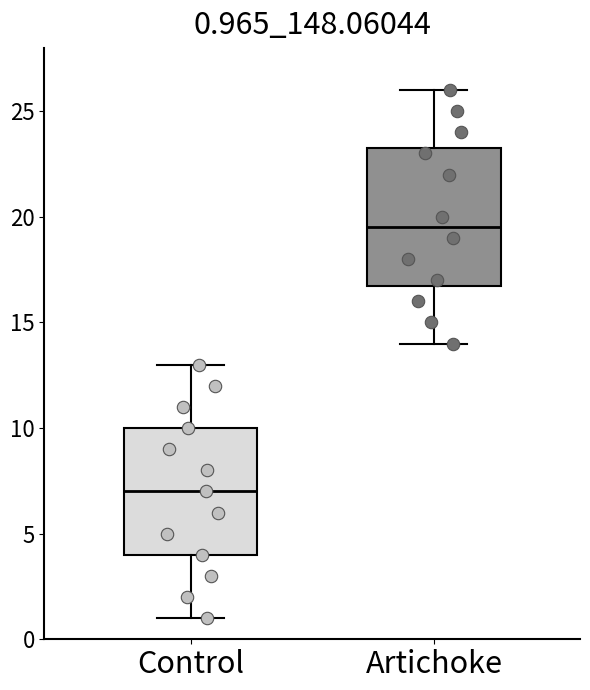

Comparing the boxes themselves (not the whiskers), which one is the tallest?

Artichoke